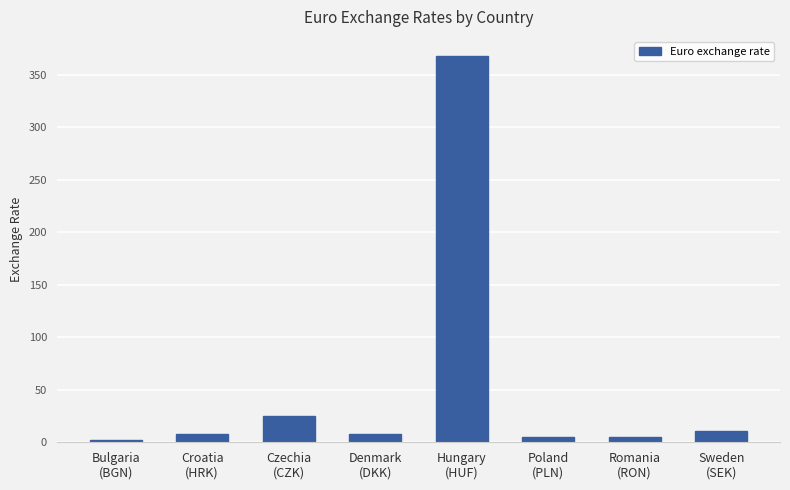

What is the maximum value shown in the chart?

367.7